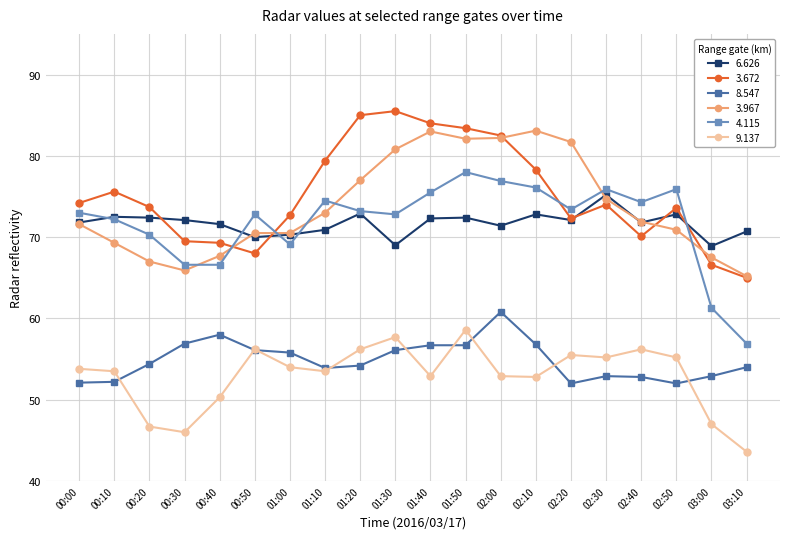

What is the maximum value shown in the chart?

85.5